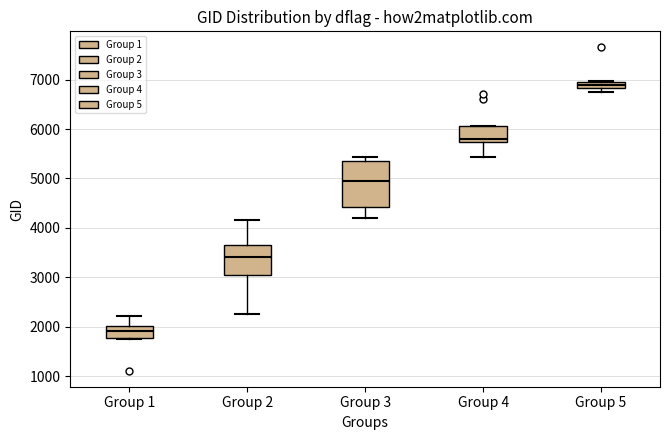

Comparing the boxes themselves (not the whiskers), which one is the tallest?

Group 3